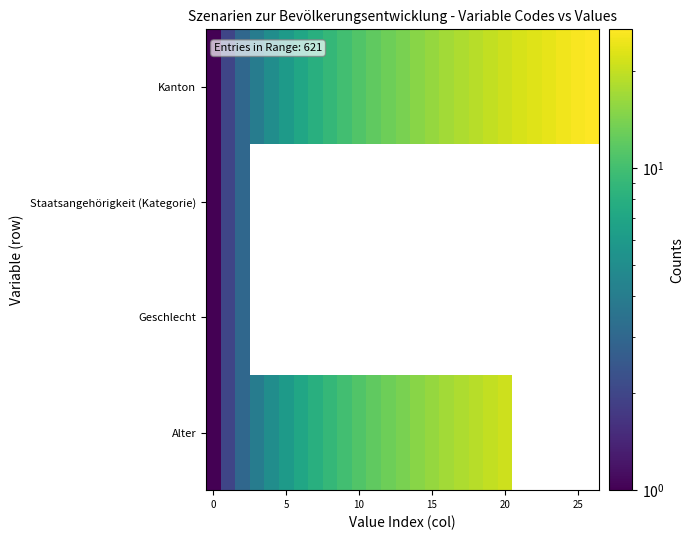

Reading left to right, list all the values displayed in this chart.

Kanton: 1	2	3	4	5	6	7	8	9	10	11	12	13	14	15	16	17	18	19	20	21	22	23	24	25	26	27
Staatsangehörigkeit (Kategorie): 1	2	3	0	0	0	0	0	0	0	0	0	0	0	0	0	0	0	0	0	0	0	0	0	0	0	0
Geschlecht: 1	2	3	0	0	0	0	0	0	0	0	0	0	0	0	0	0	0	0	0	0	0	0	0	0	0	0
Alter: 1	2	3	4	5	6	7	8	9	10	11	12	13	14	15	16	17	18	19	20	21	0	0	0	0	0	0